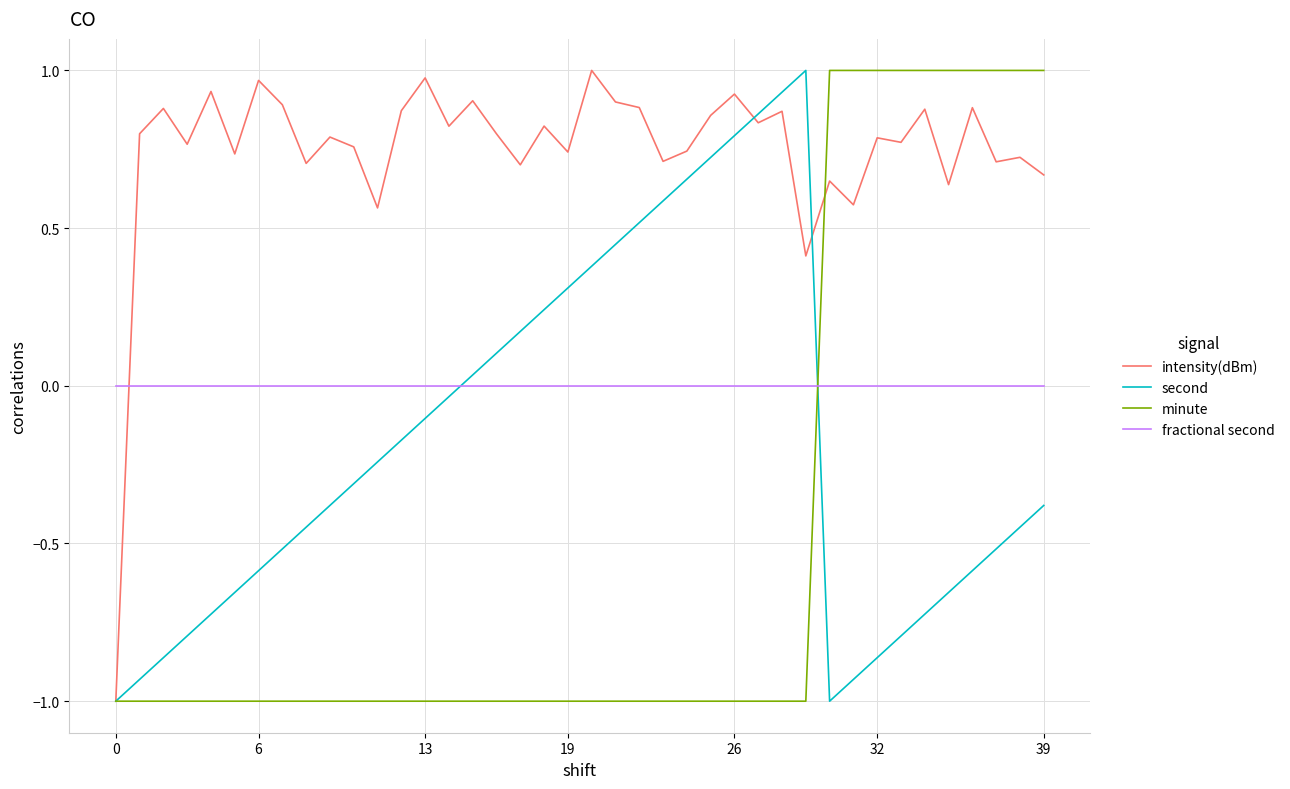

What is the minimum value shown in the chart?

-1.0